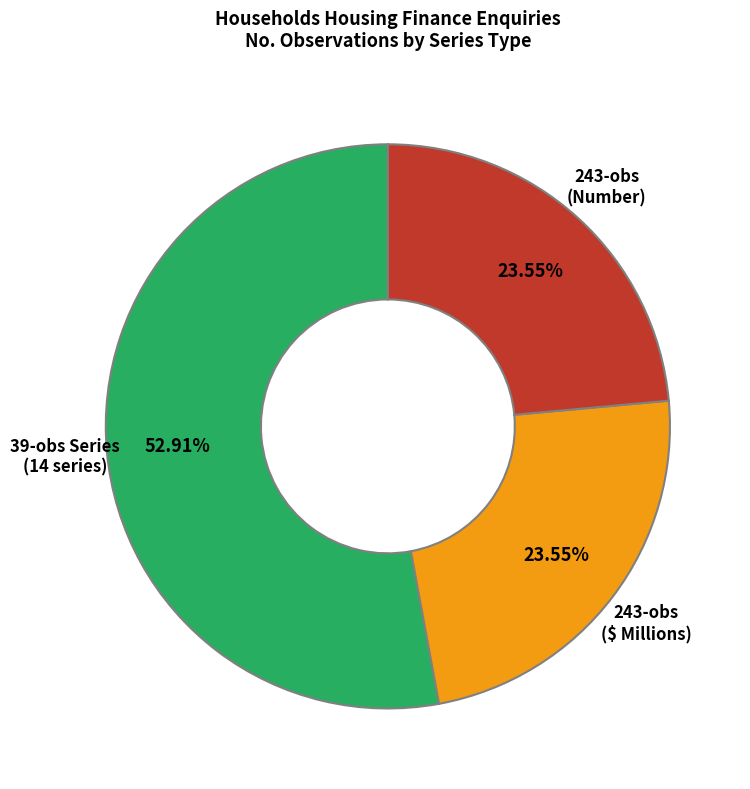

Does any single category account for the majority?

Yes